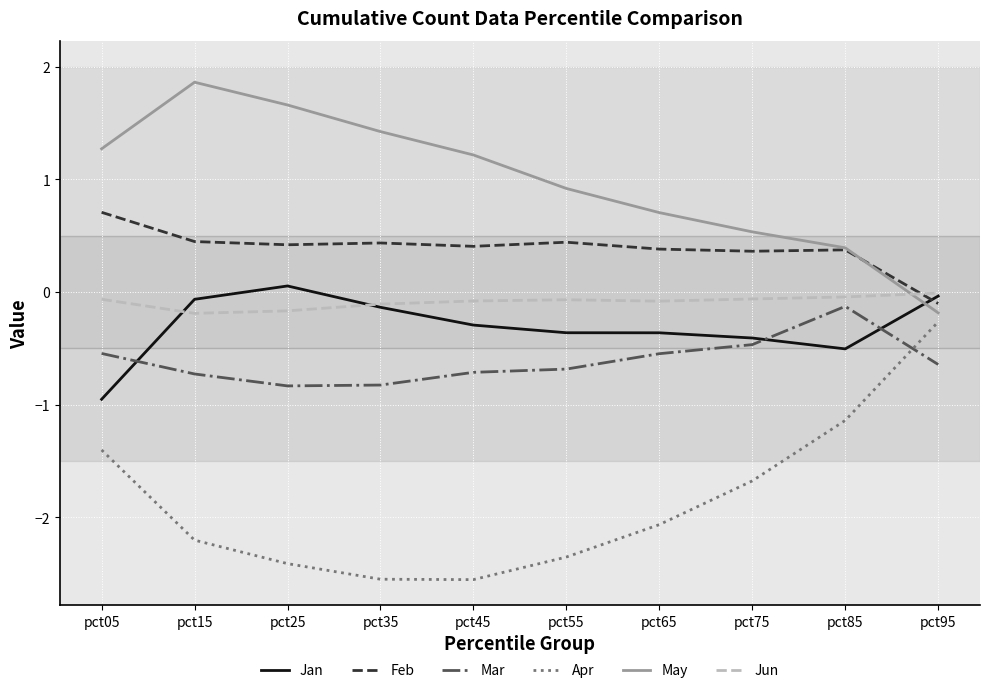

The value of Feb at pct55 is 0.4. True or false?

True